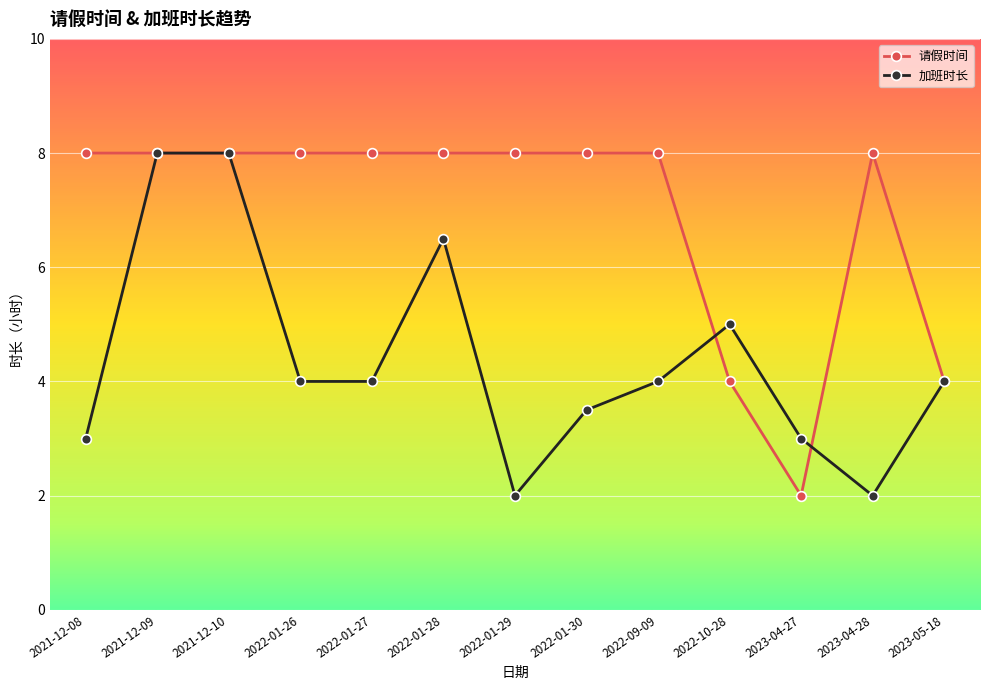

What is the label of the 3rd point from the left?

2021-12-10